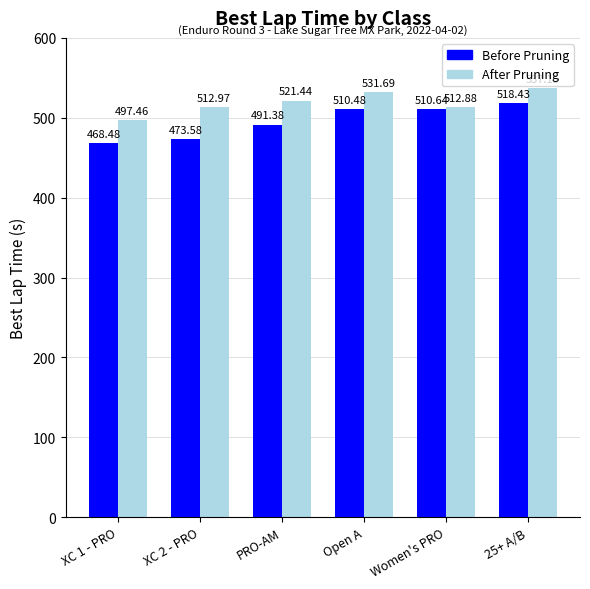

What is the sum of the Before Pruning values at PRO-AM and Women's PRO?

1002.0